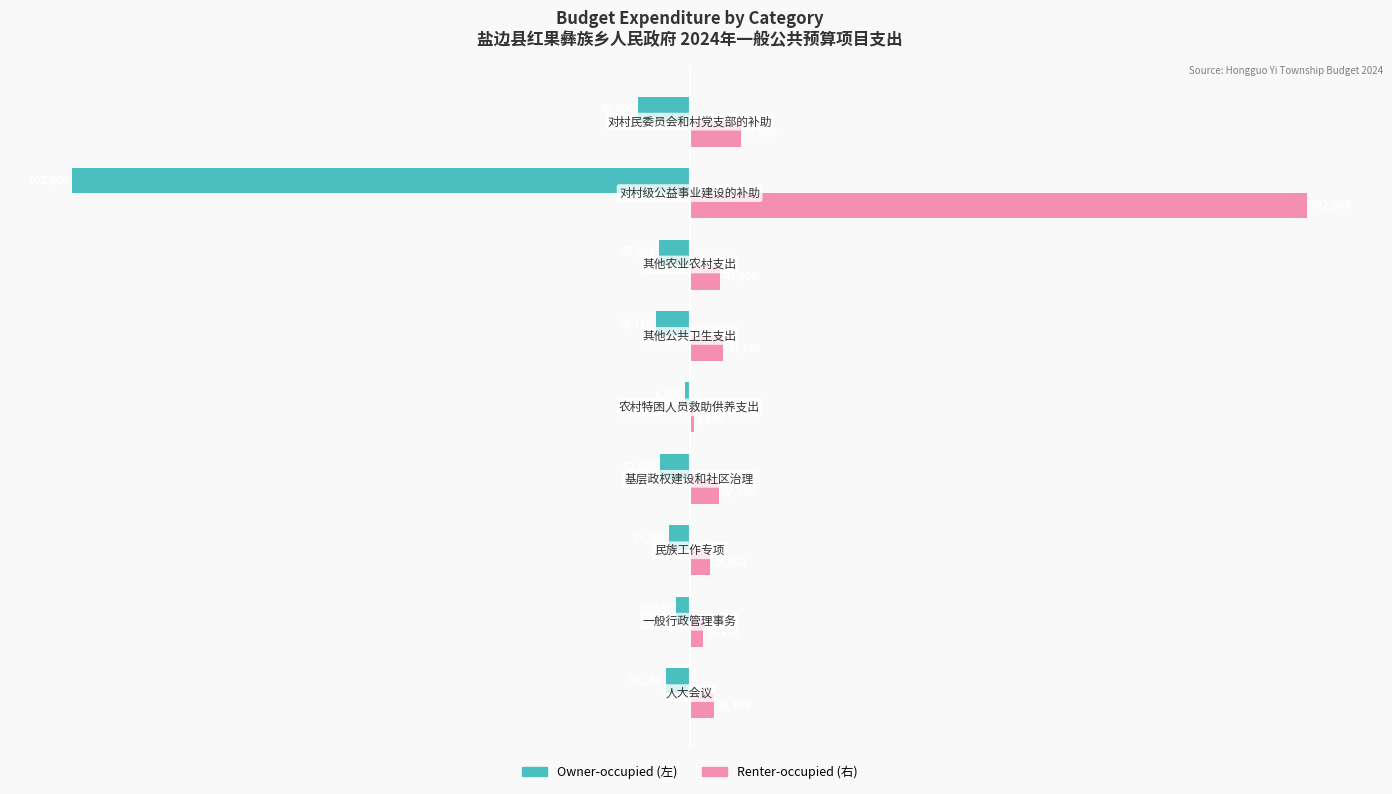

What position from the right is 50?

2